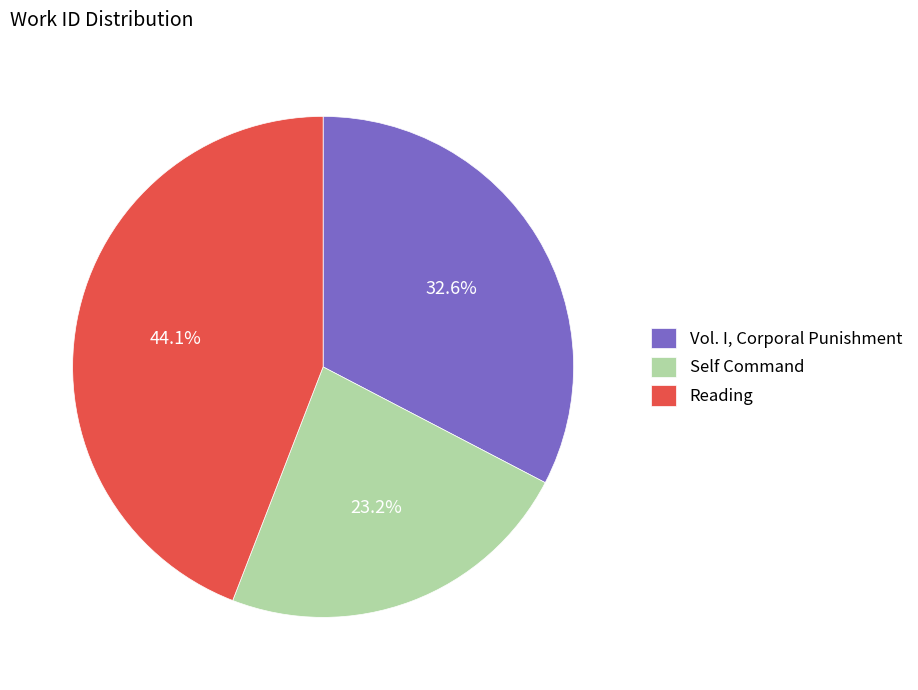

What is the ratio of the value at Reading to the value at Self Command?

1.9